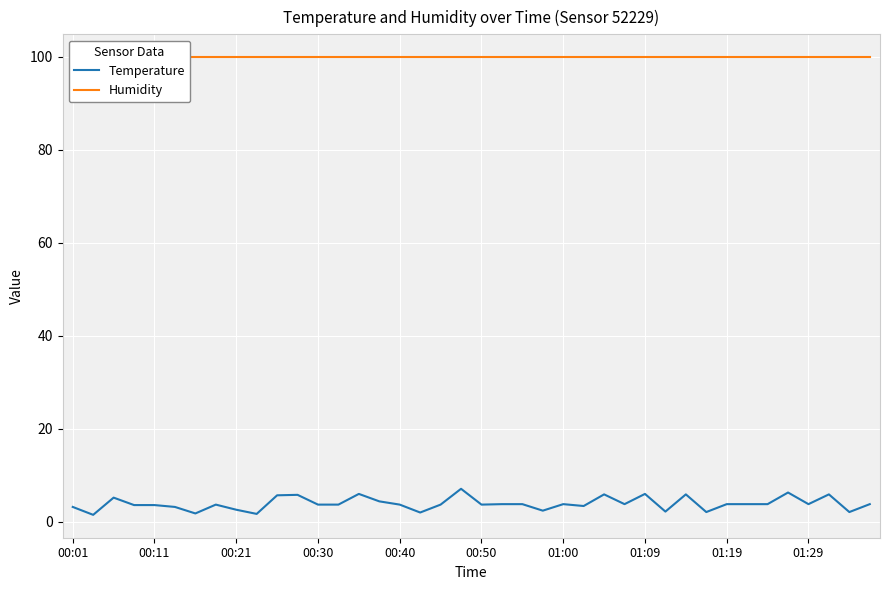

What is the sum of all Humidity values?

3996.0